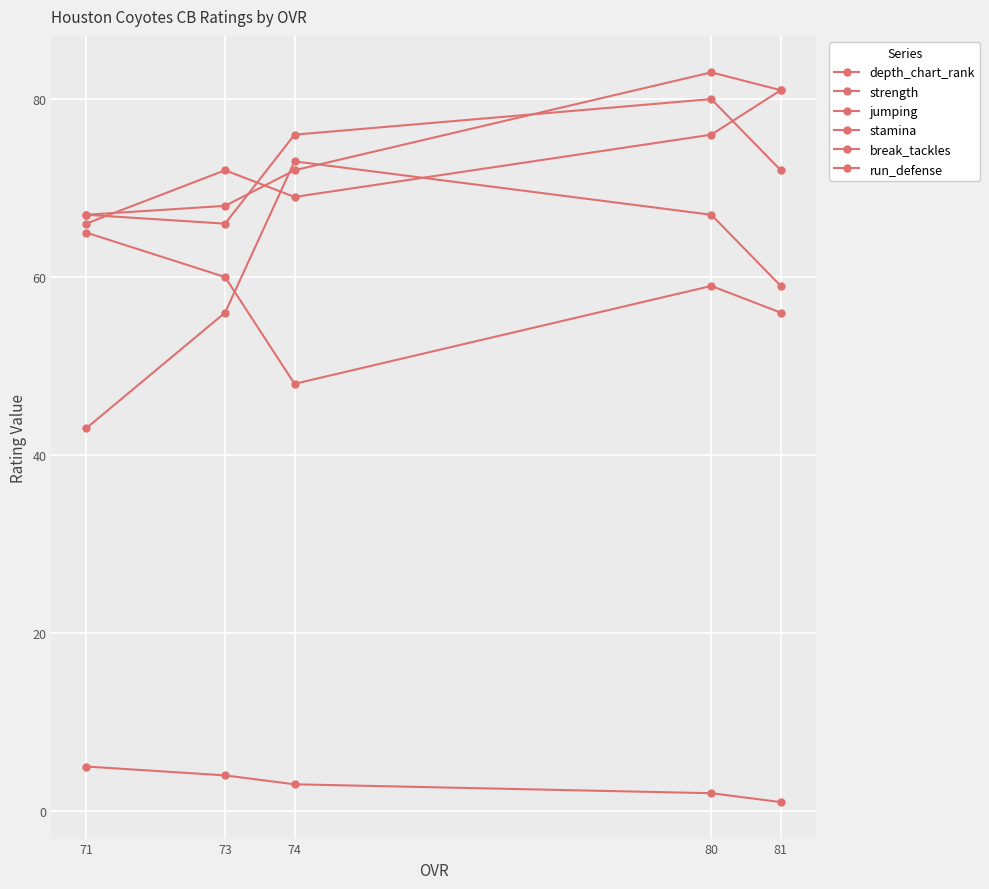

At which label does stamina first exceed 72?

80